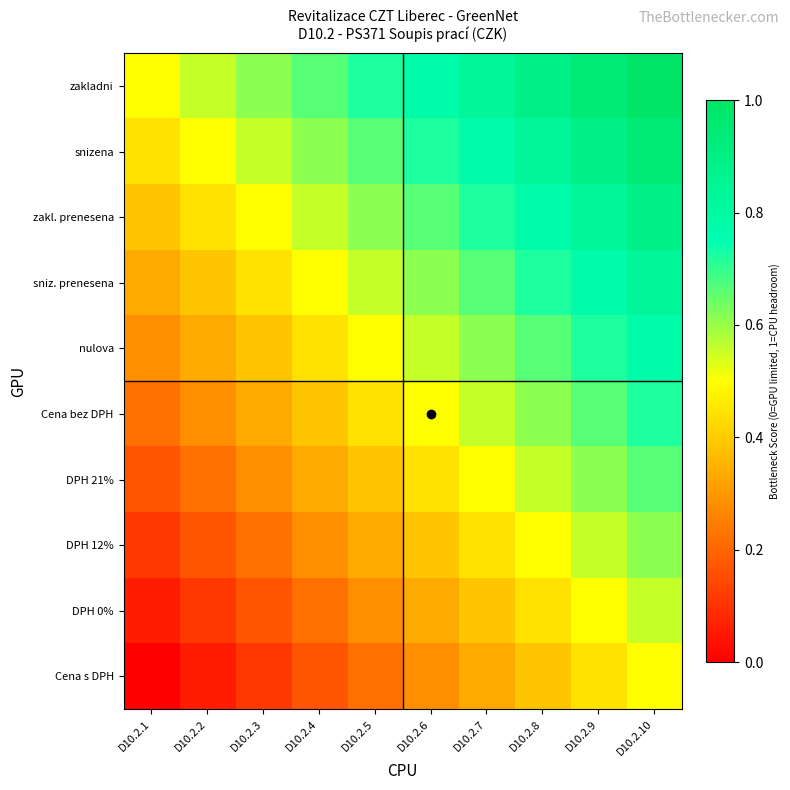

Which category has the lowest value across all series?

D10.2.1